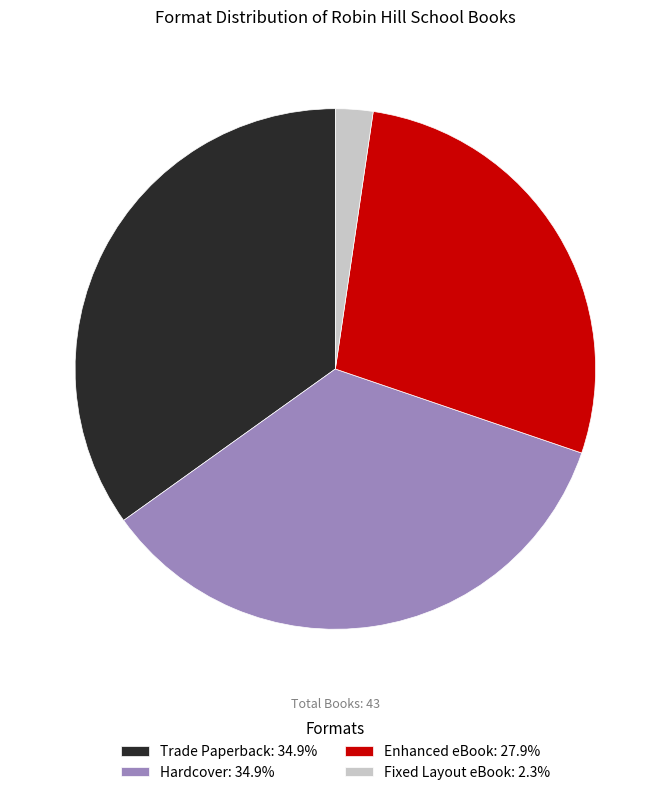

Is there any slice that represents more than half of the pie?

No